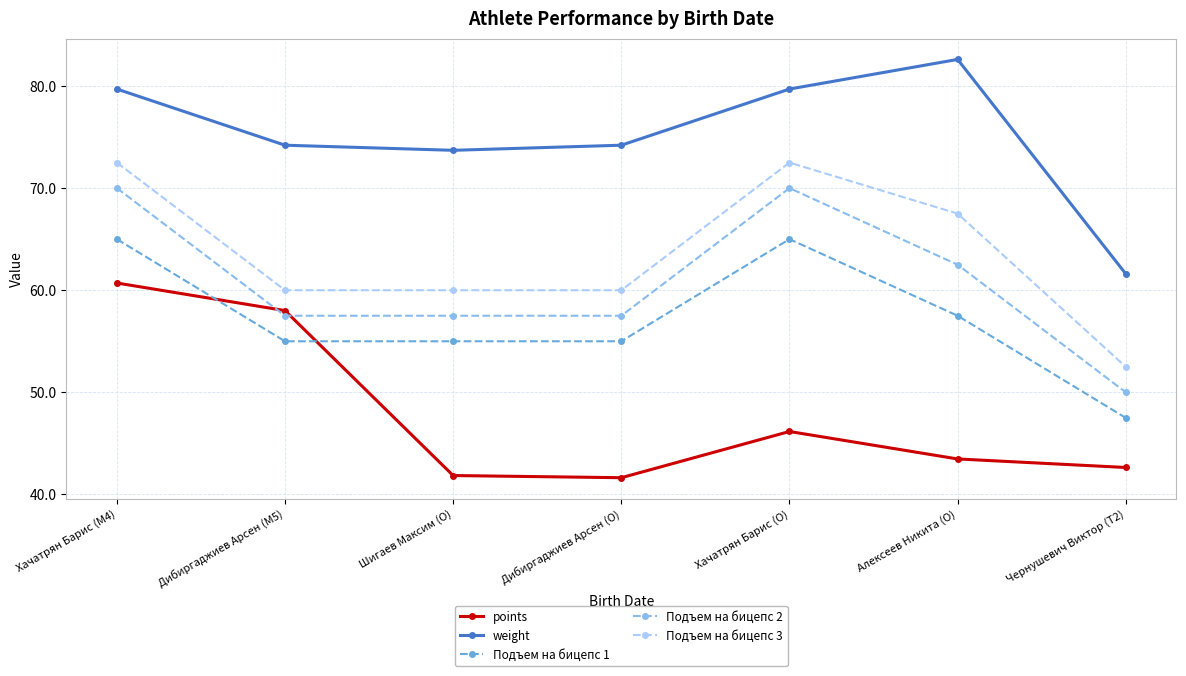

What is the difference between the highest and lowest values at Дибиргаджиев Арсен (M5)?

19.2